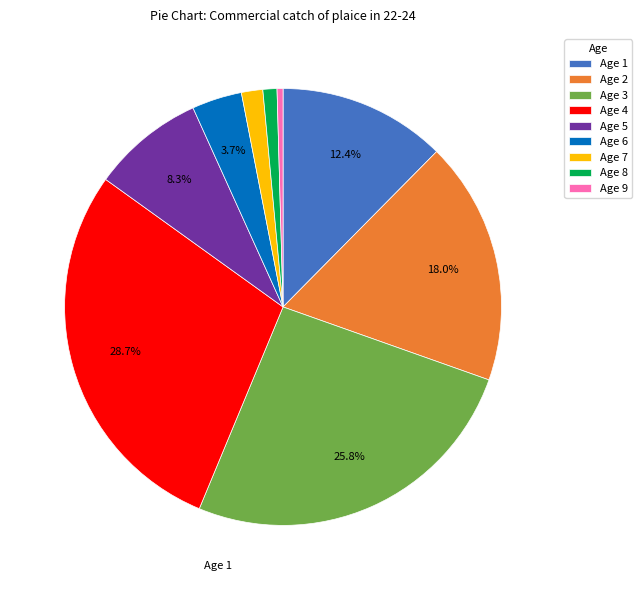

Which has a higher value, Age 7 or Age 6?

Age 6